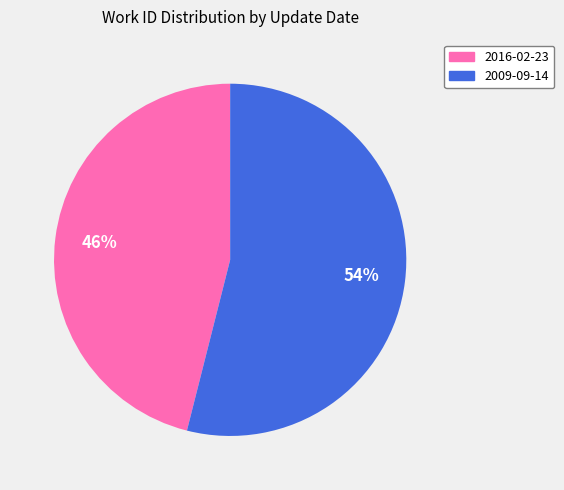

How many segments does this pie chart have?

2